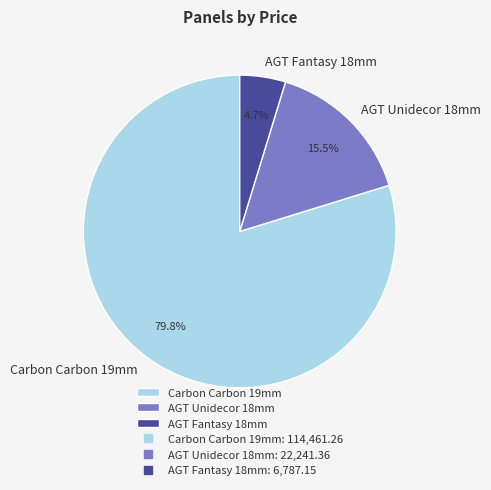

Rank the categories by value from lowest to highest.

AGT Fantasy 18mm, AGT Unidecor 18mm, Carbon Carbon 19mm